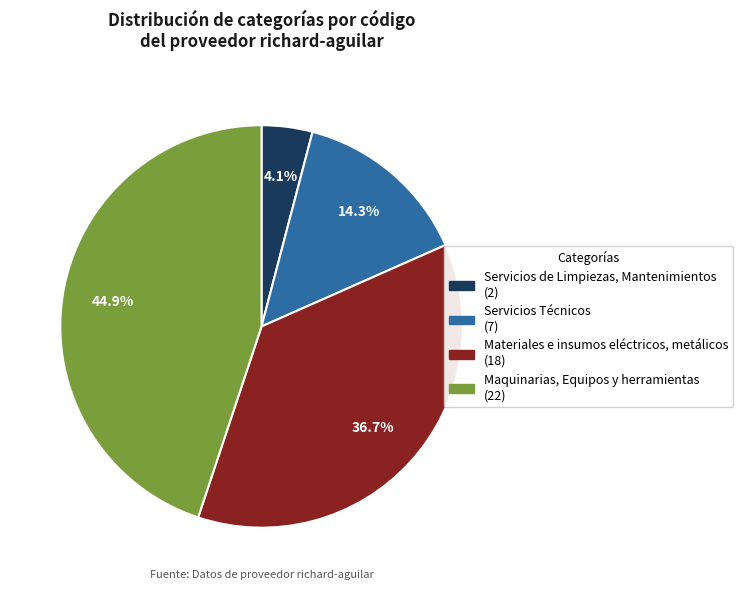

What is the ratio of the value at Materiales e insumos eléctricos, metálicos to the value at Maquinarias, Equipos y herramientas?

0.8